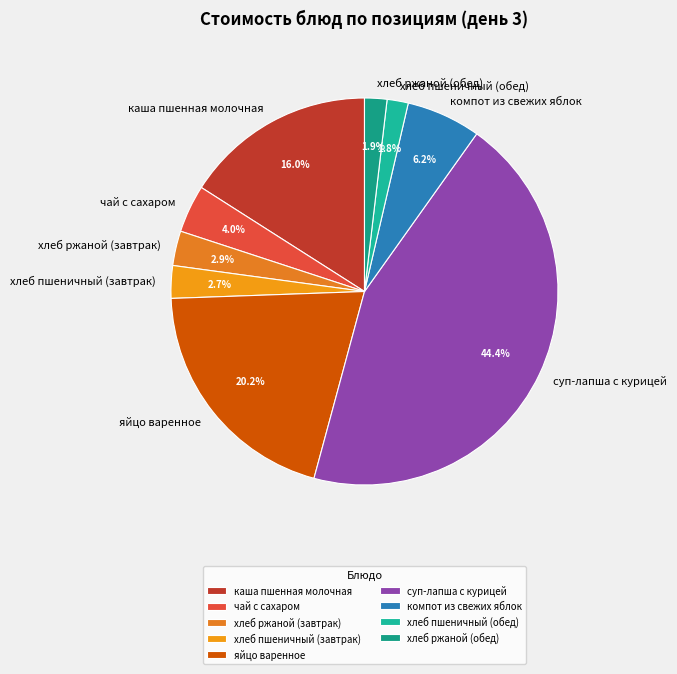

Combined, do хлеб пшеничный (завтрак) and яйцо варенное account for over 50%?

No